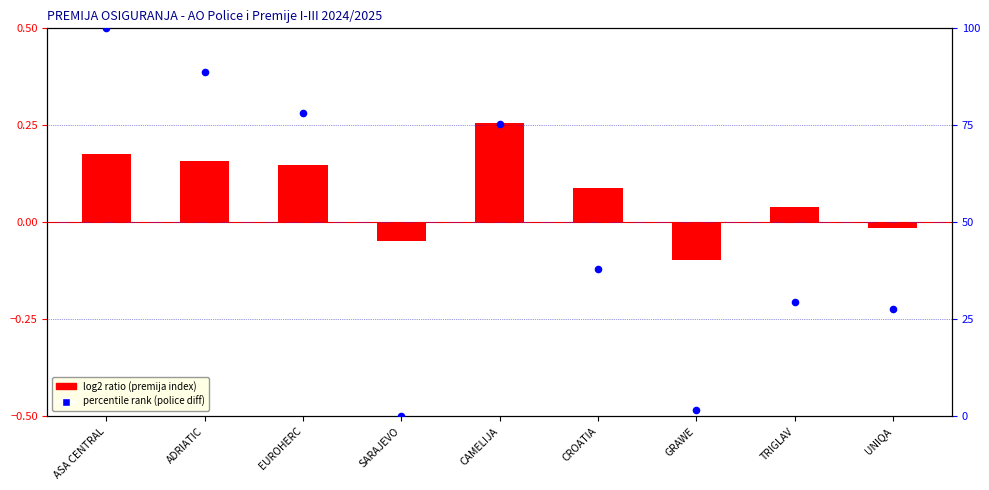

At which category is the sum across all series the highest?

ASA CENTRAL